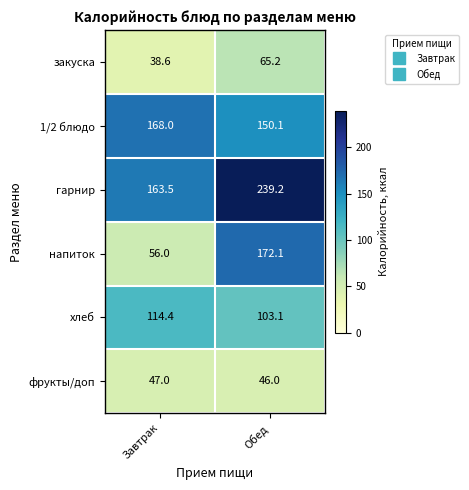

Reading left to right, extract all data points from this chart.

закуска: 38.6	65.2
1/2 блюдо: 168.0	150.1
гарнир: 163.5	239.2
напиток: 56.0	172.1
хлеб: 114.4	103.1
фрукты/доп: 47.0	46.0